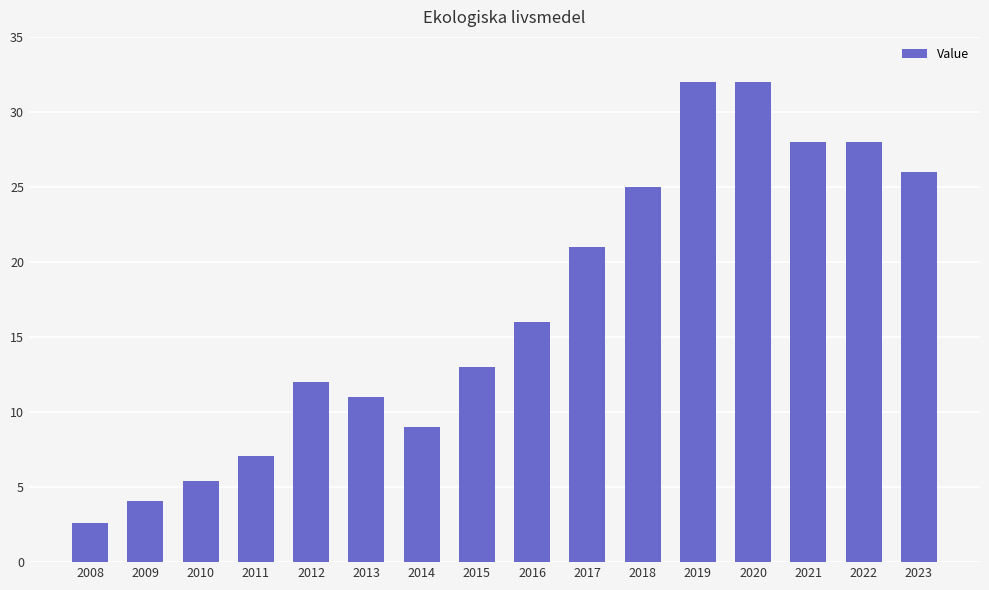

The value at 2020 is 32.0. True or false?

True